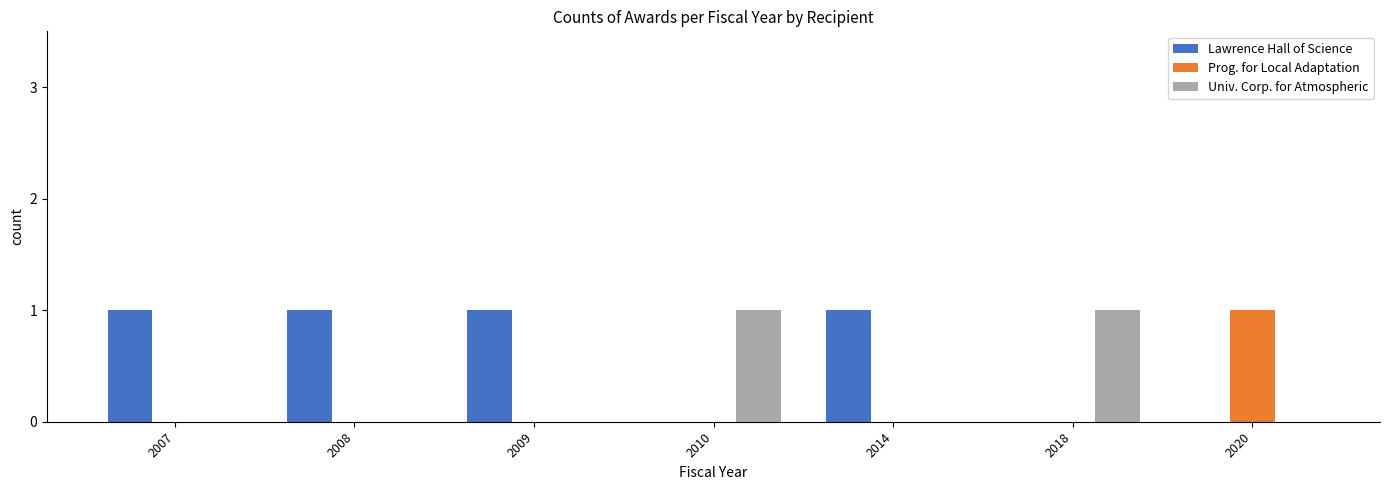

Which series has the largest total across all categories?

Lawrence Hall of Science